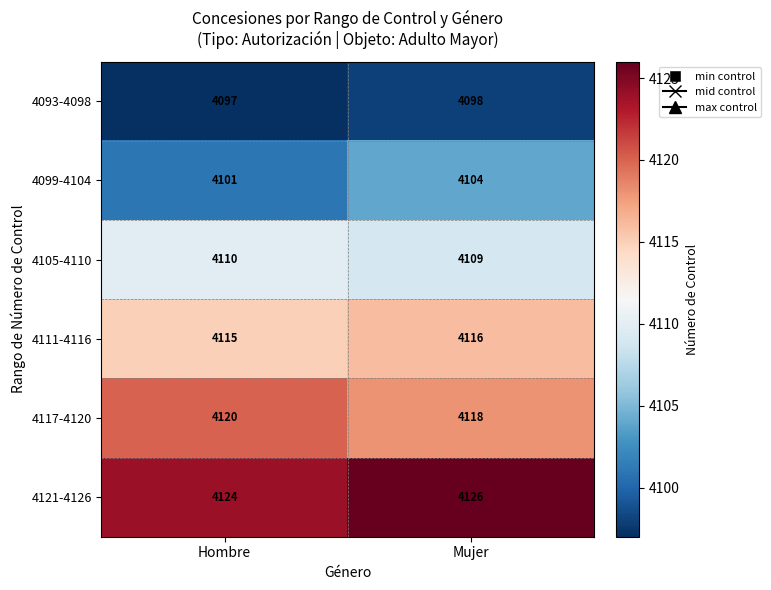

What is the sum of all 4093-4098 values?

8195